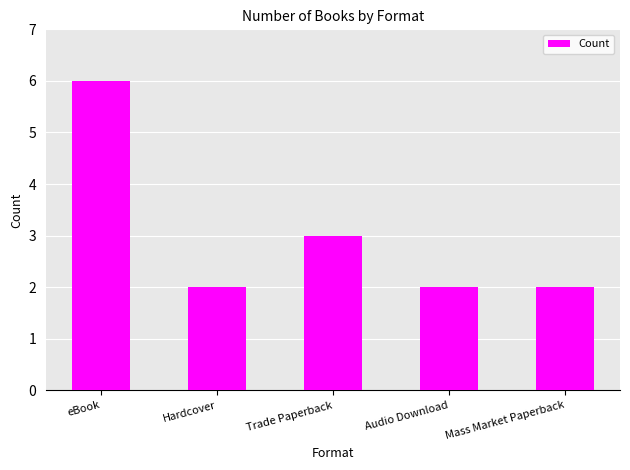

How many distinct data groups are displayed?

1